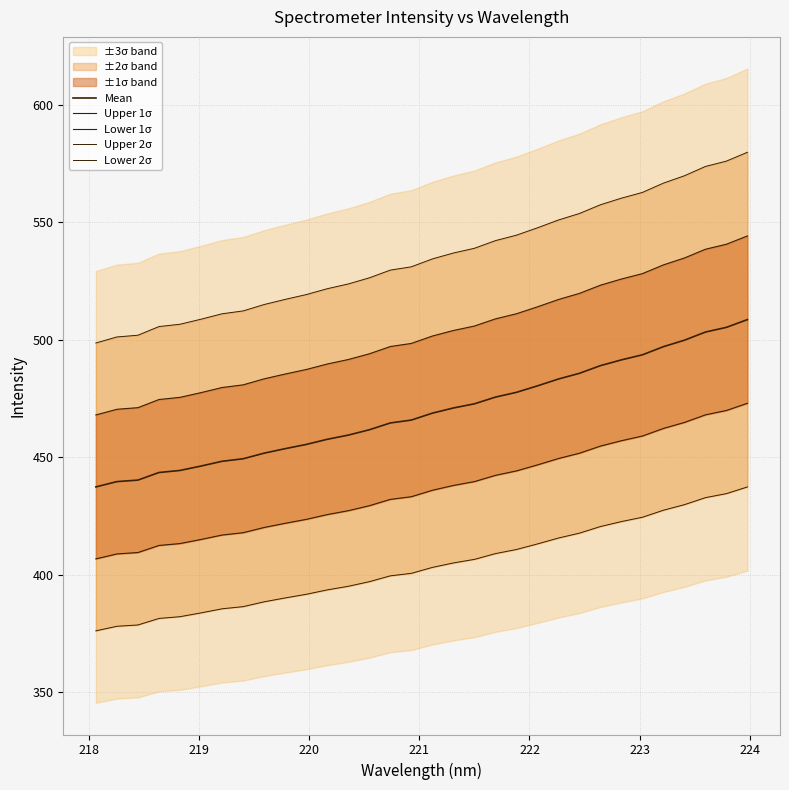

Is it true that Lower 2σ equals 86.8 at 19?

False